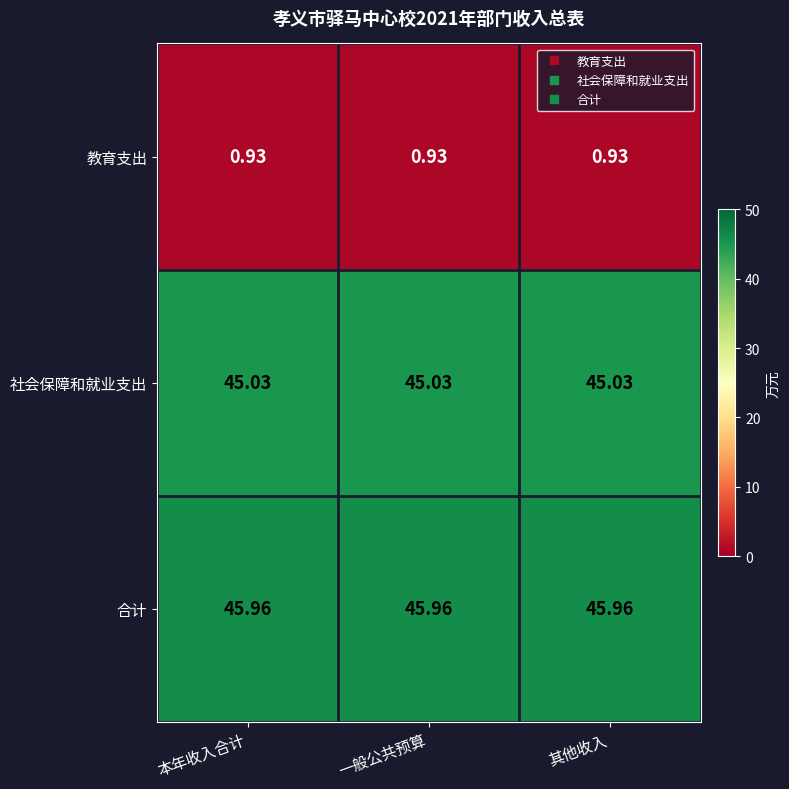

What is the maximum value shown in the chart?

46.0